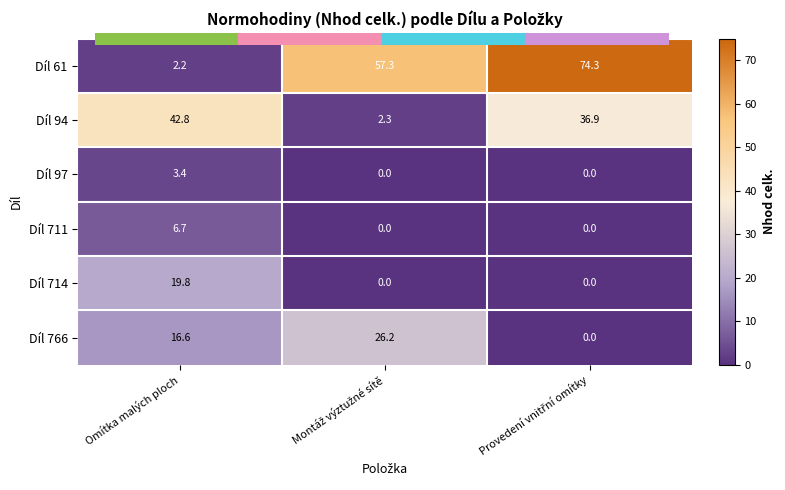

The Díl 766 series shows 16.6 at Omítka malých ploch. True or false?

True